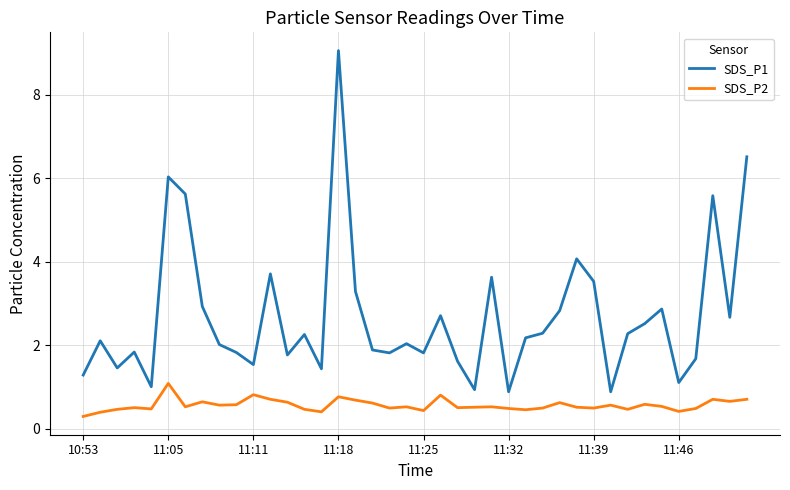

What is the maximum value shown in the chart?

9.1